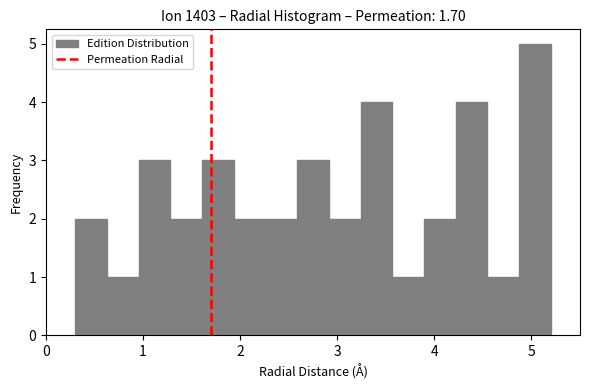

Read against the x-axis, roughly where is the centre of the tallest bar?

5.0